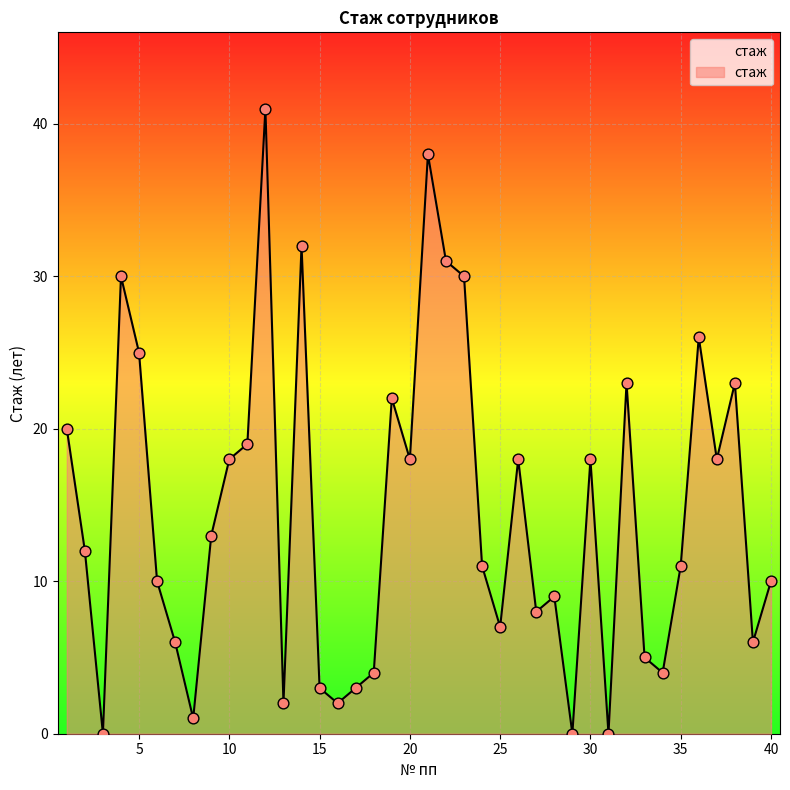

What is the difference between the maximum and minimum values?

41